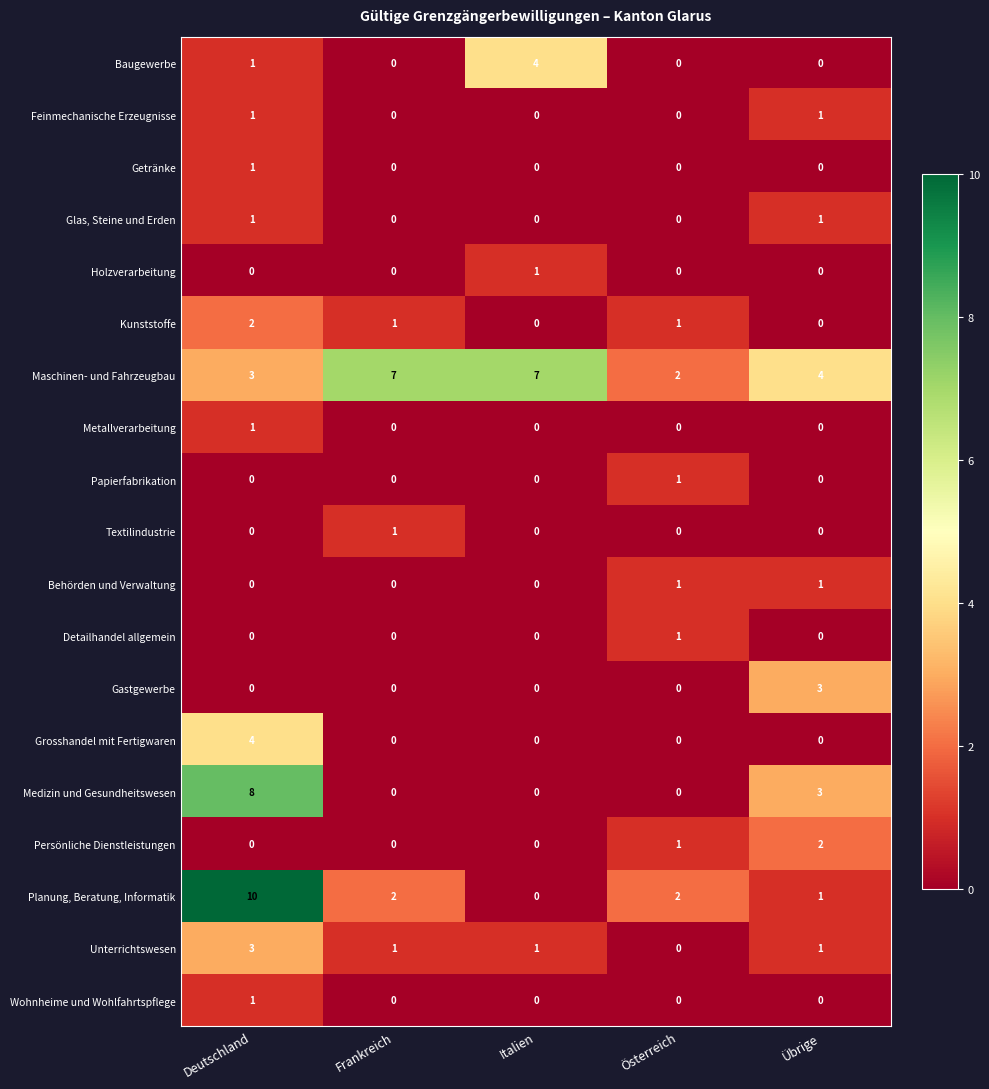

How many categories are shown in the chart?

5